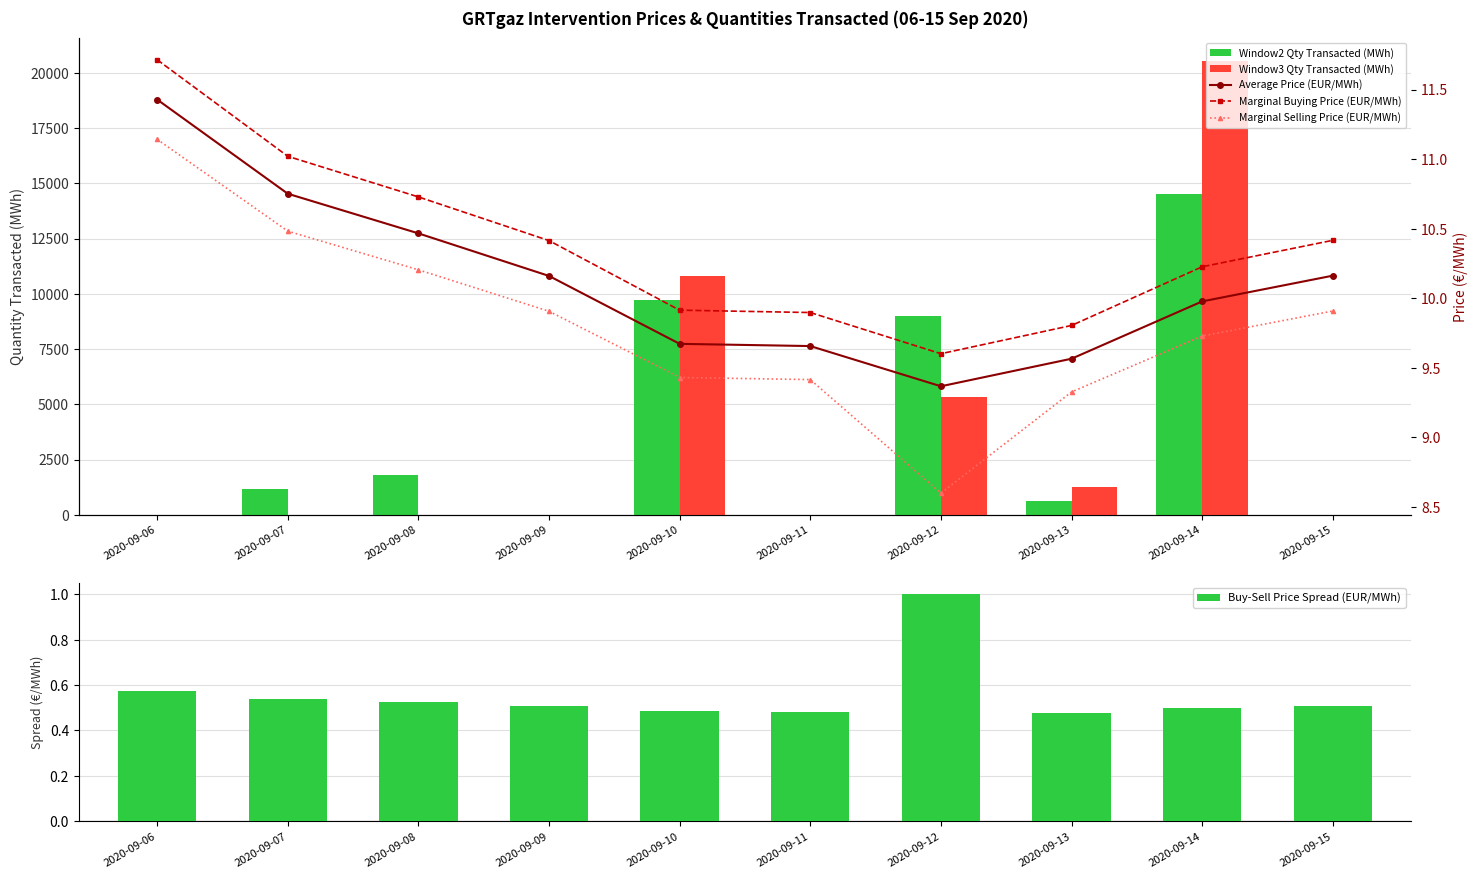

What are all the series names shown in the legend?

Window2 Qty Transacted (MWh), Window3 Qty Transacted (MWh), Buy-Sell Price Spread (EUR/MWh), Average Price (EUR/MWh), Marginal Buying Price (EUR/MWh), Marginal Selling Price (EUR/MWh)